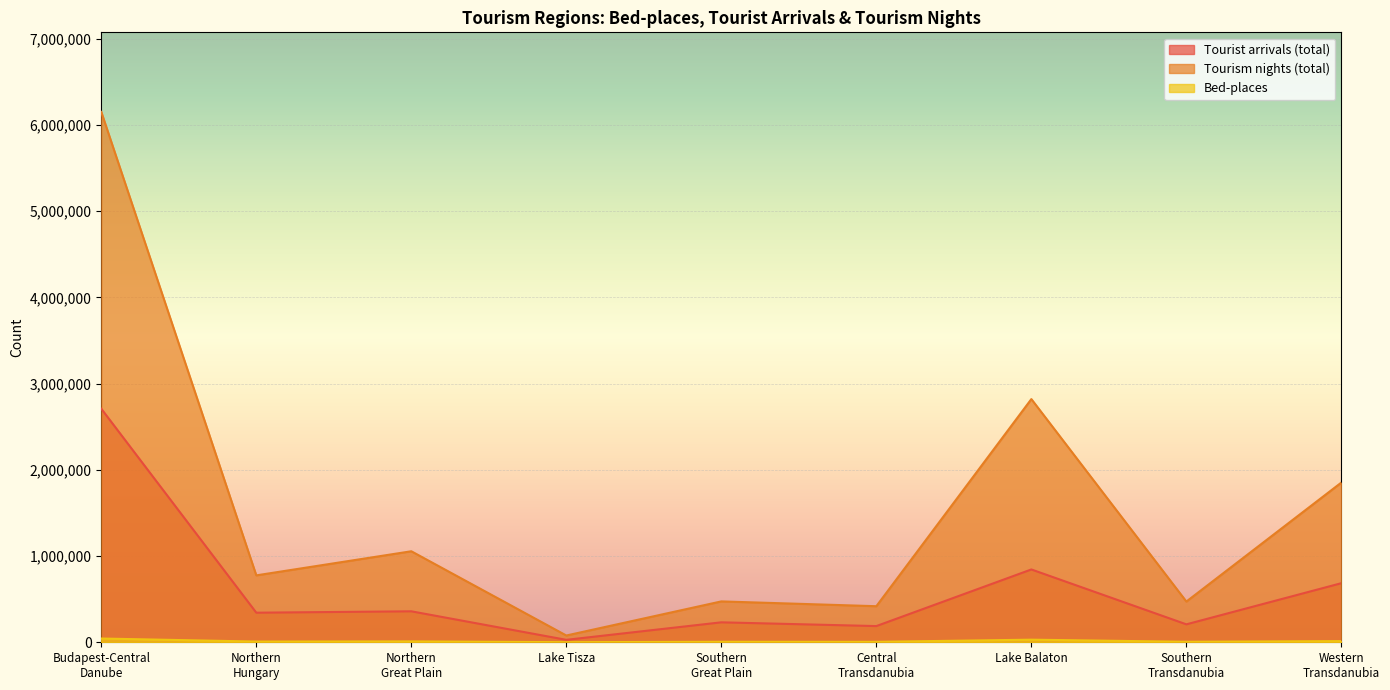

True or false: Tourism nights (total) and Tourist arrivals (total) cross at least once.

False